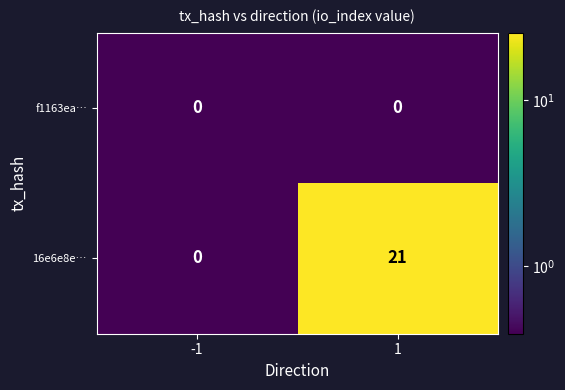

Which series has the largest total across all categories?

16e6e8e…